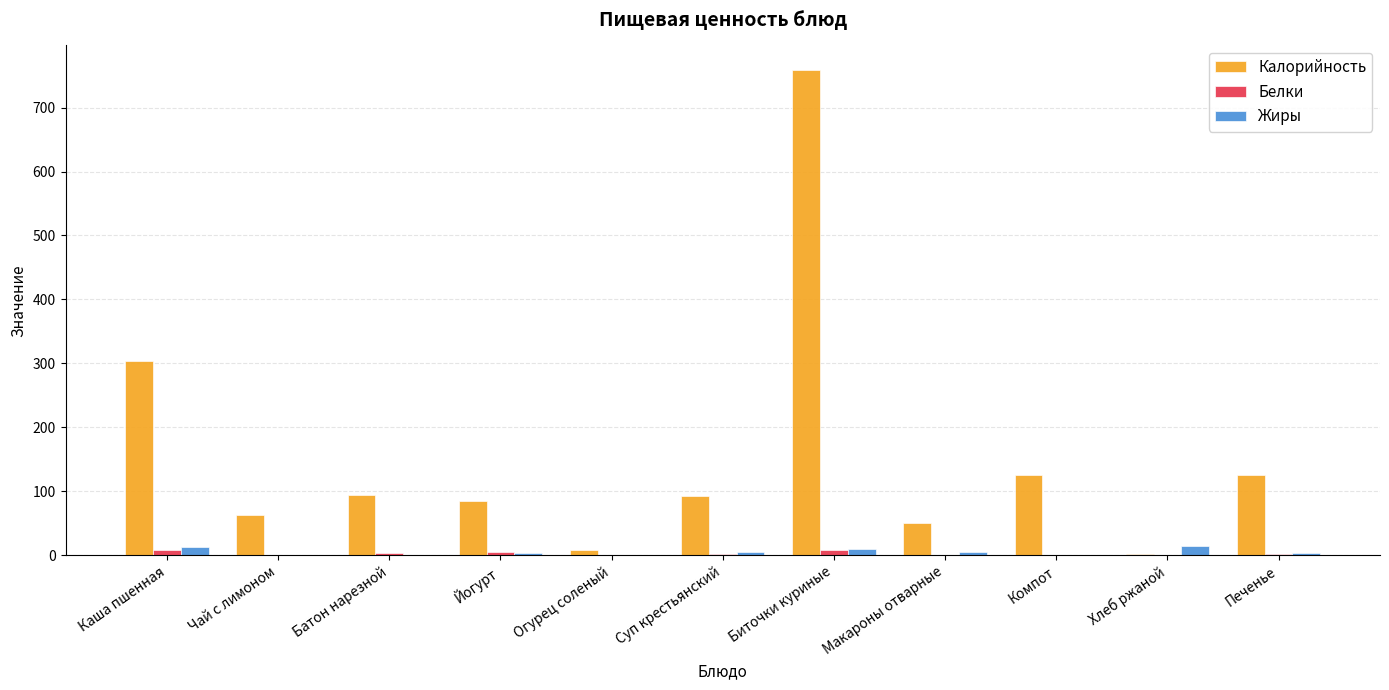

At which category is the sum across all series the highest?

Биточки куриные